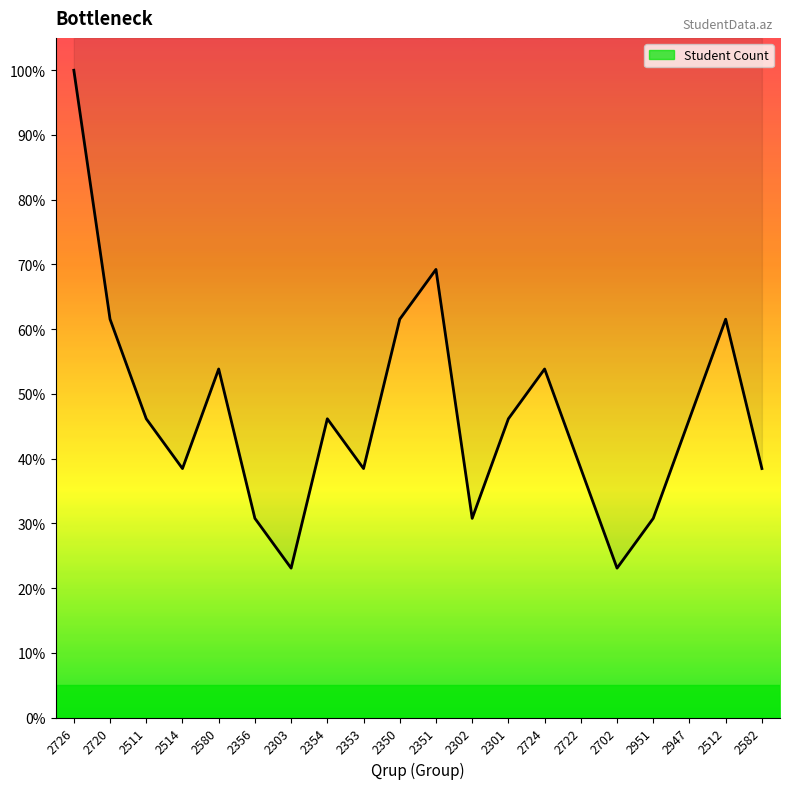

What is the ratio of the value at 2580 to the value at 2726?

0.5